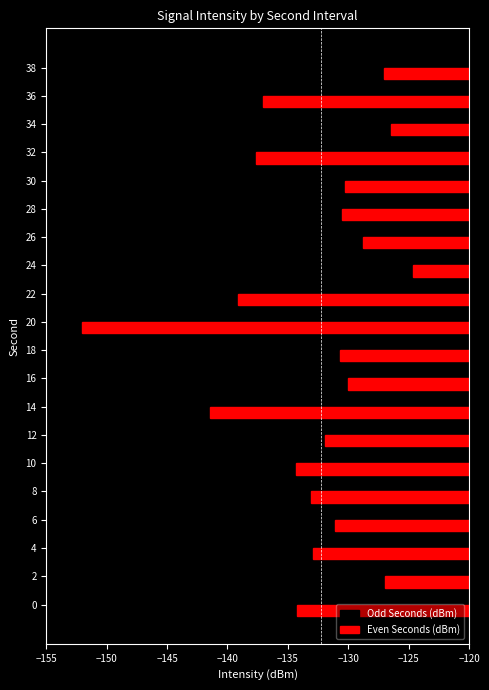

Read the Even Seconds (dBm) value at 0.

-134.2